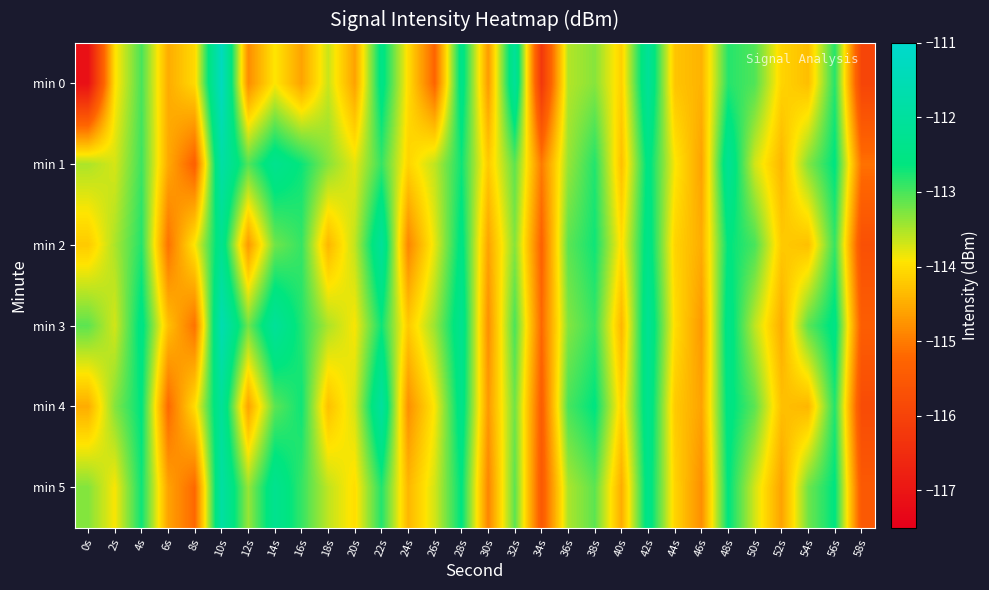

At 30s, list the series in order from largest to smallest.

min 1, min 2, min 0, min 4, min 3, min 5